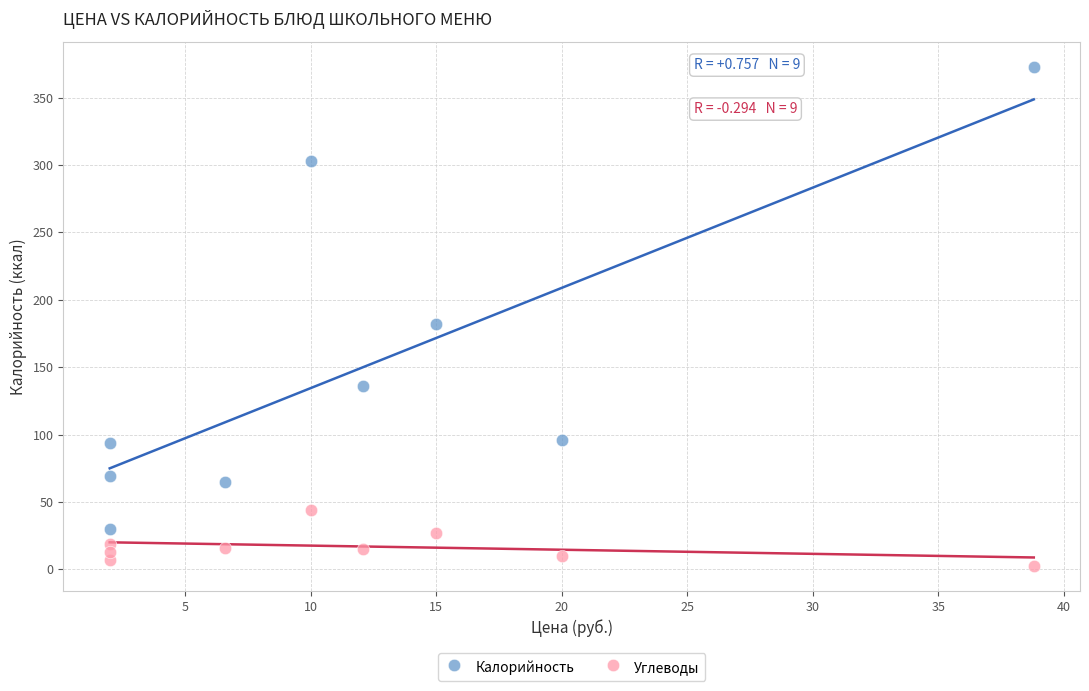

In the Калорийность series, what Y value is closest to 201?

182.0